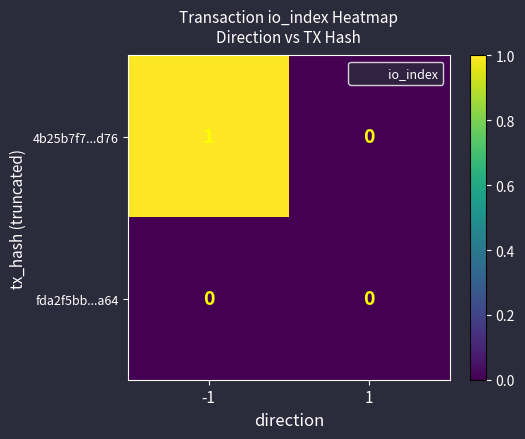

Reading left to right, transcribe all the data shown in this chart.

4b25b7f7...d76: 1	0
fda2f5bb...a64: 0	0